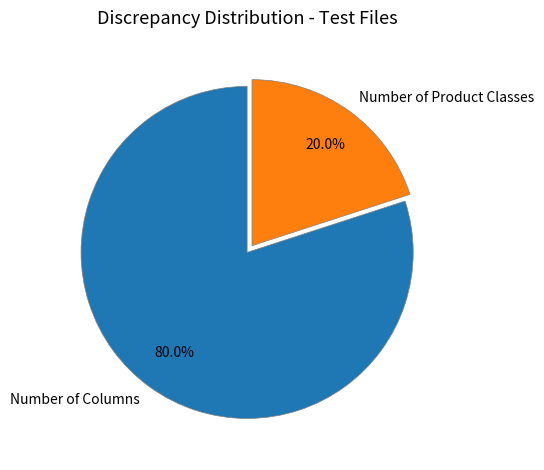

To the nearest percent, what is the average slice percentage?

50%